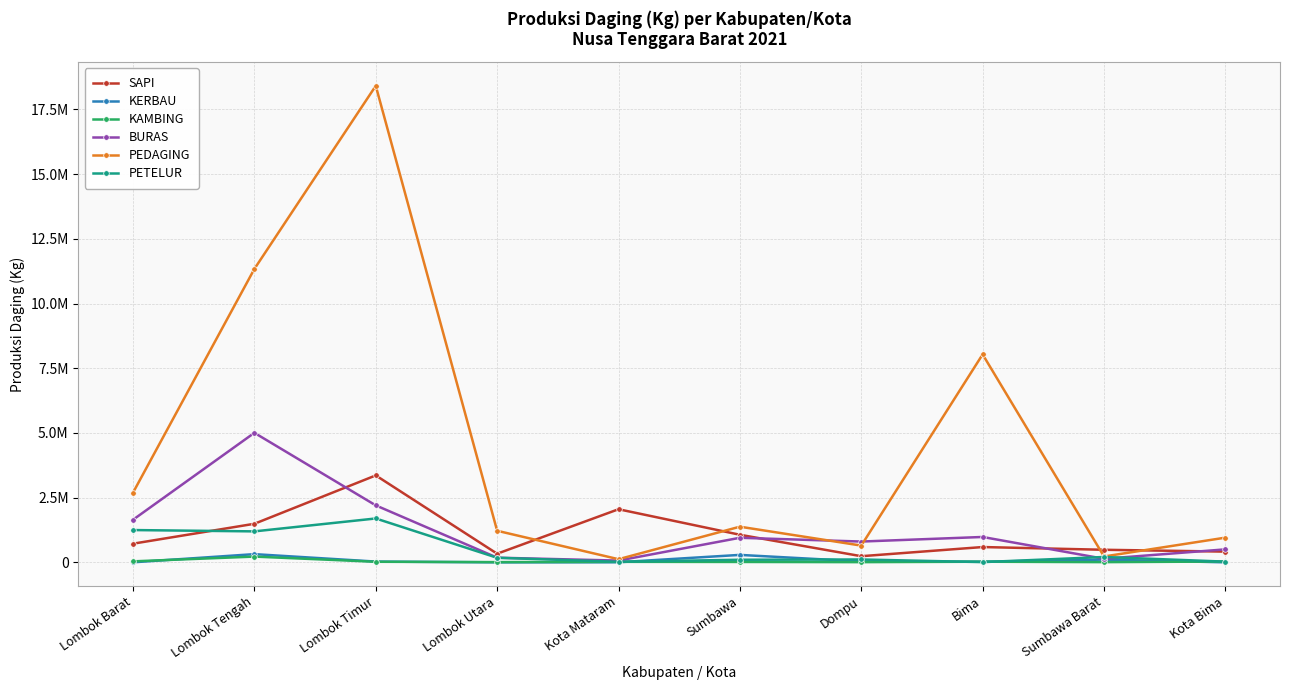

Does the chart have visible grid lines?

Yes